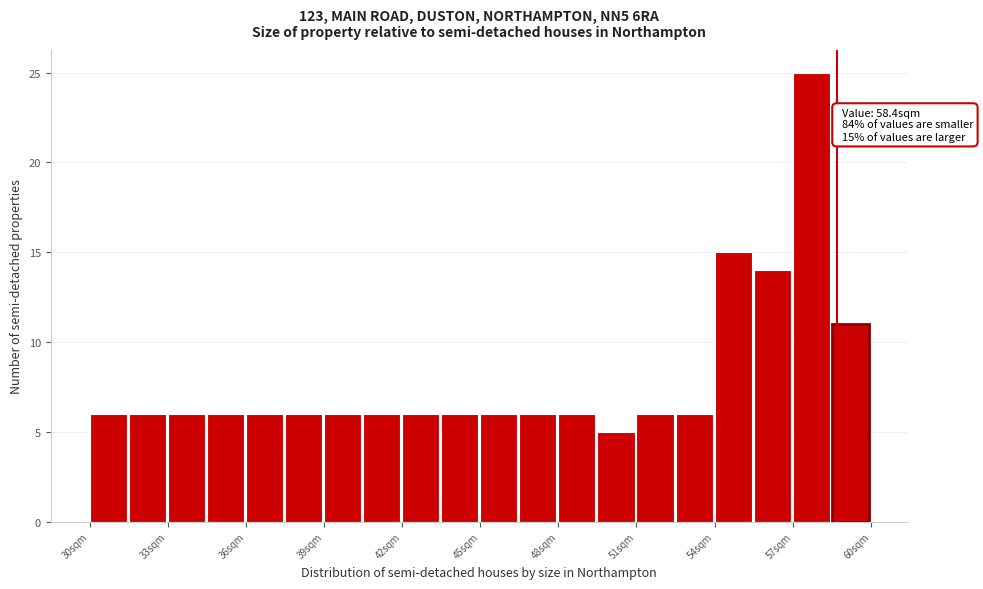

Read against the x-axis, roughly where is the centre of the tallest bar?

57.5